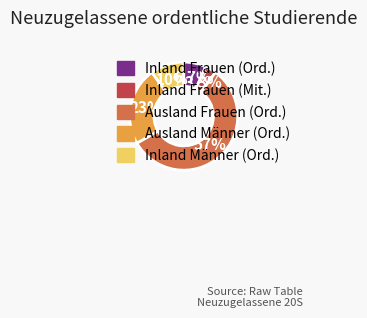

Count the number of slices in the pie.

5